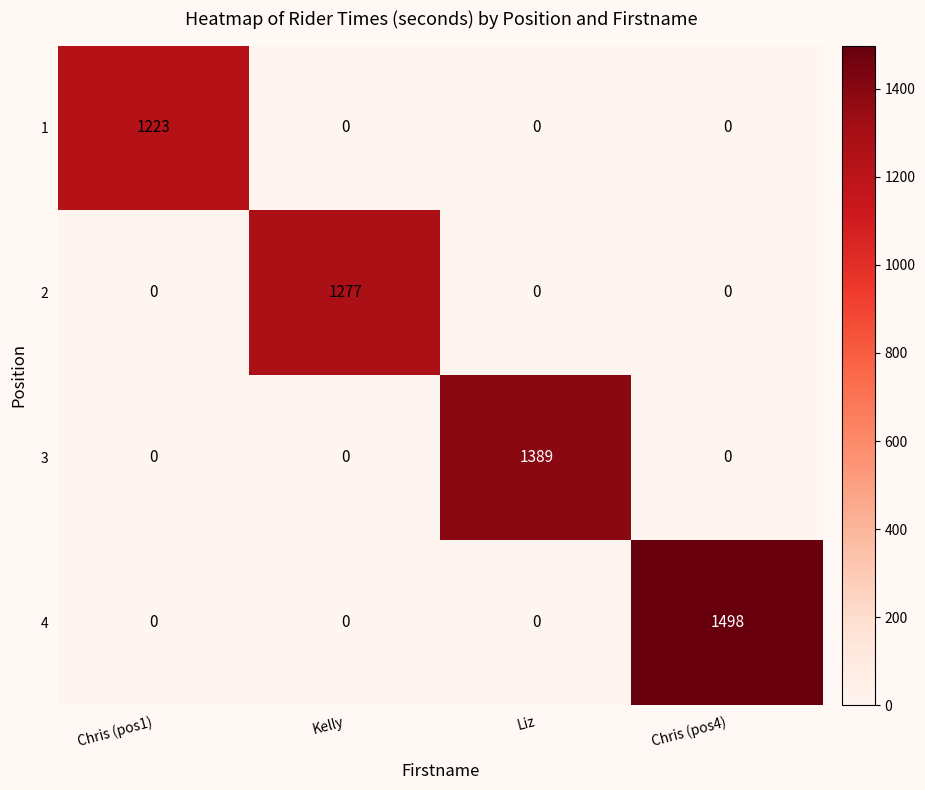

Reading right to left, list all the values displayed in this chart.

1: 0	0	0	1223
2: 0	0	1277	0
3: 0	1389	0	0
4: 1498	0	0	0